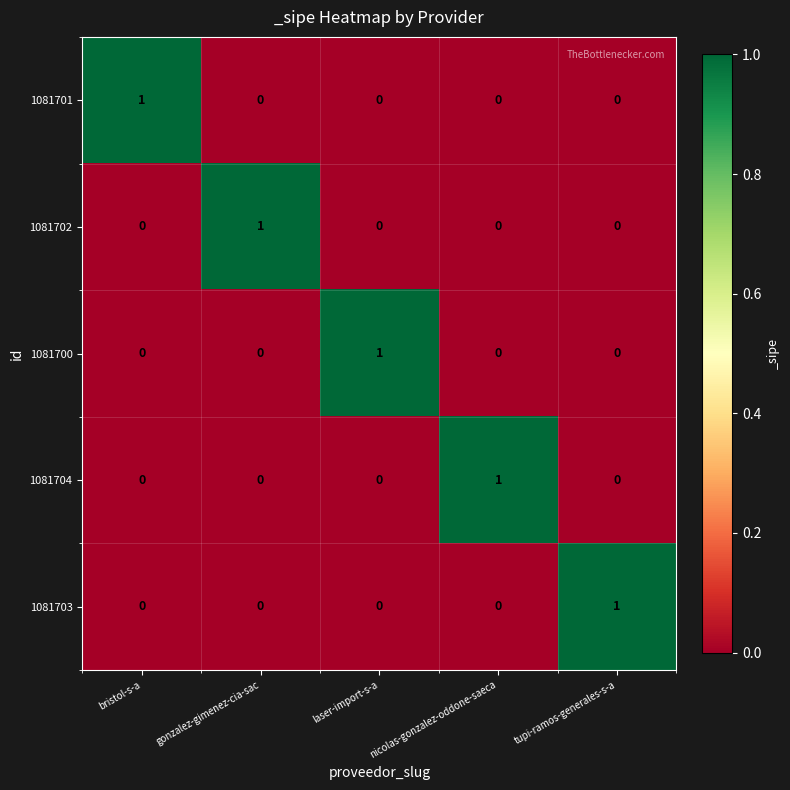

Is it true that 1081700 equals 0 at tupi-ramos-generales-s-a?

True